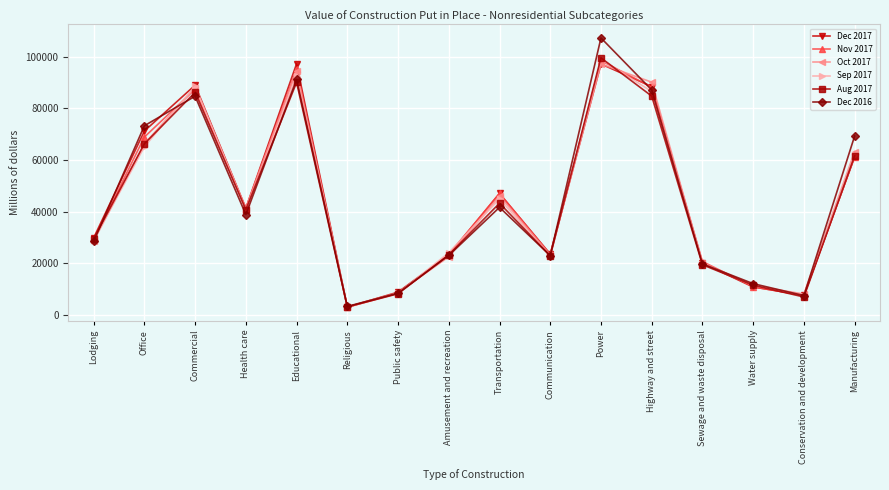

How many lines are shown in the chart?

6